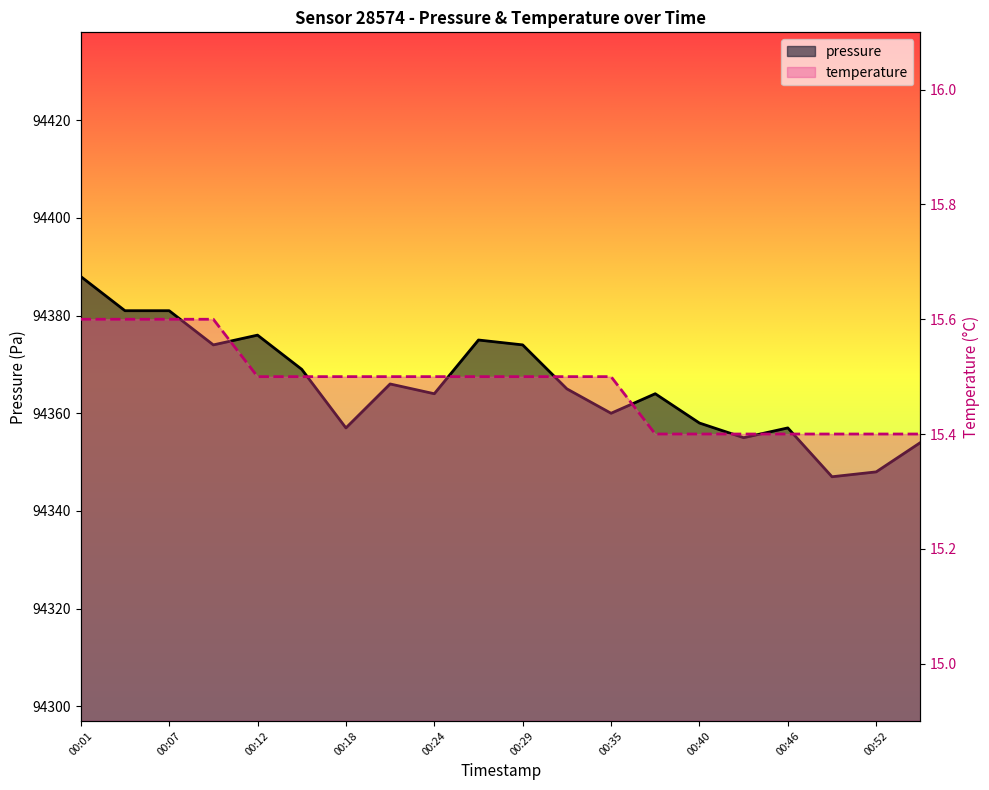

At which category does the chart reach its peak across all series?

00:01